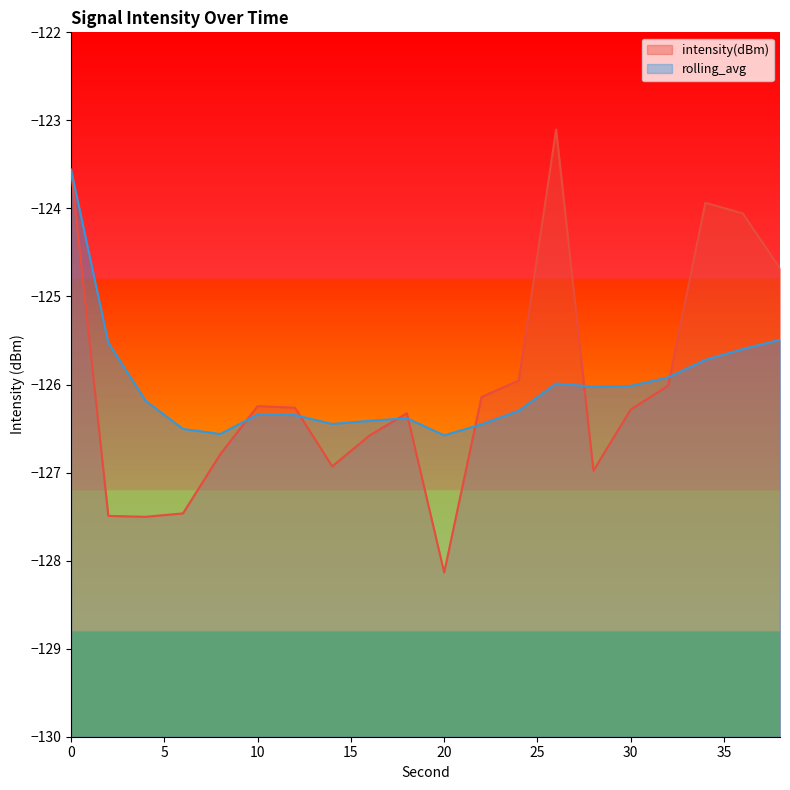

What is the total value across all series at 6?

-254.0